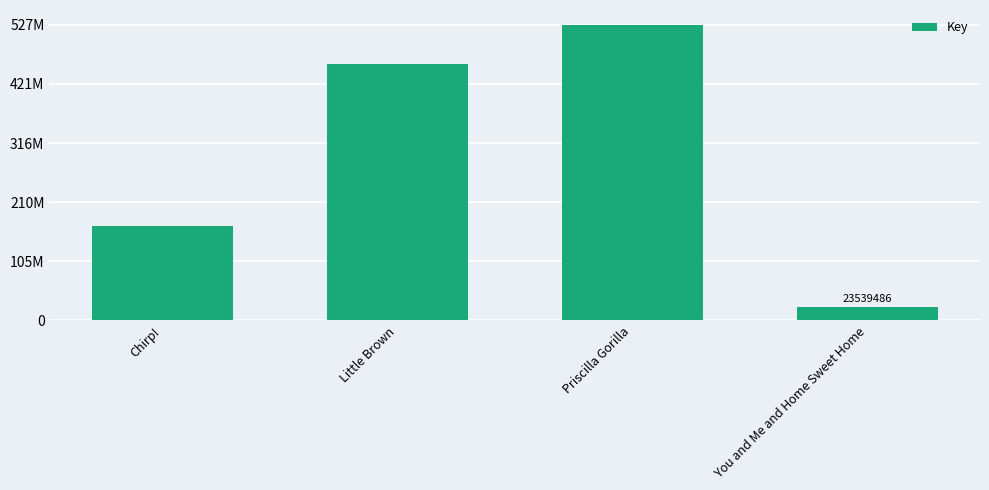

Reading right to left, extract all data points from this chart.

You and Me and Home Sweet Home=23539486	Priscilla Gorilla=527299087	Little Brown=456574459	Chirp!=169139832